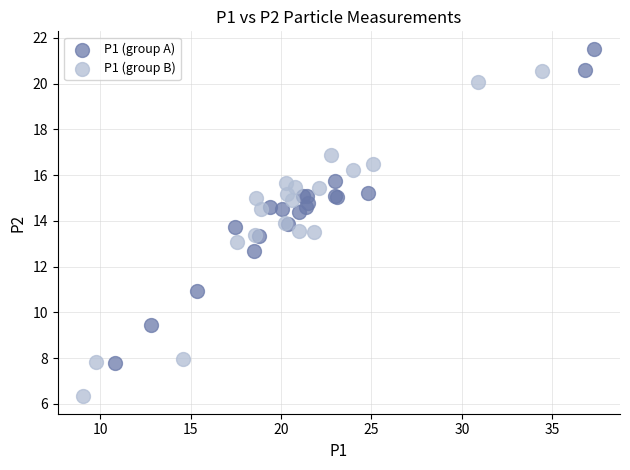

What are all the series names shown in the legend?

P1 (group A), P1 (group B)